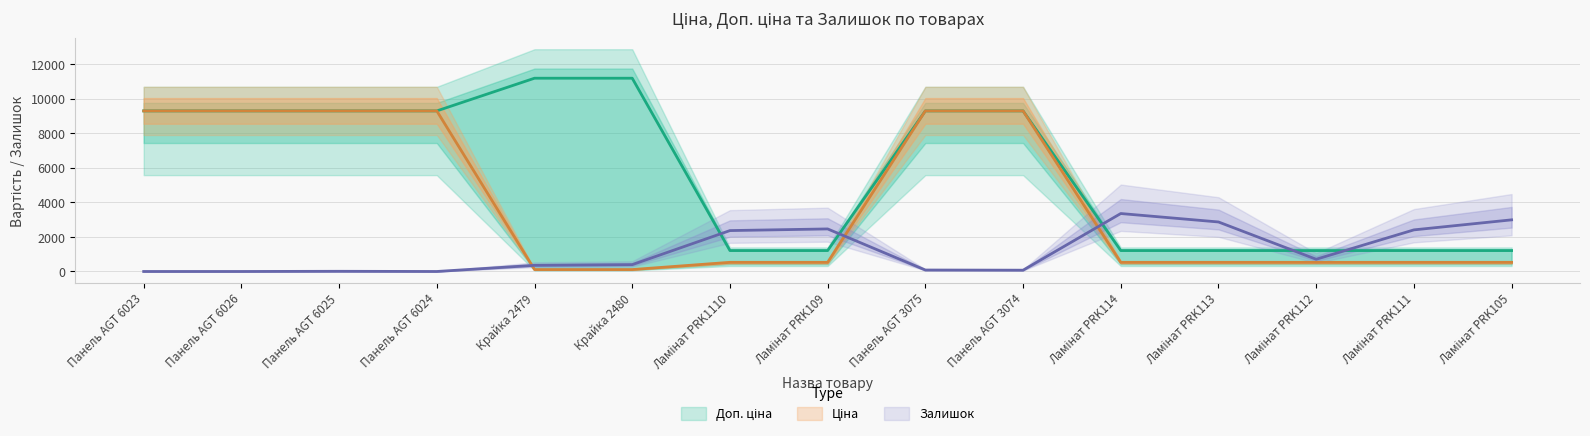

How many values in the Ціна series exceed 528?

13